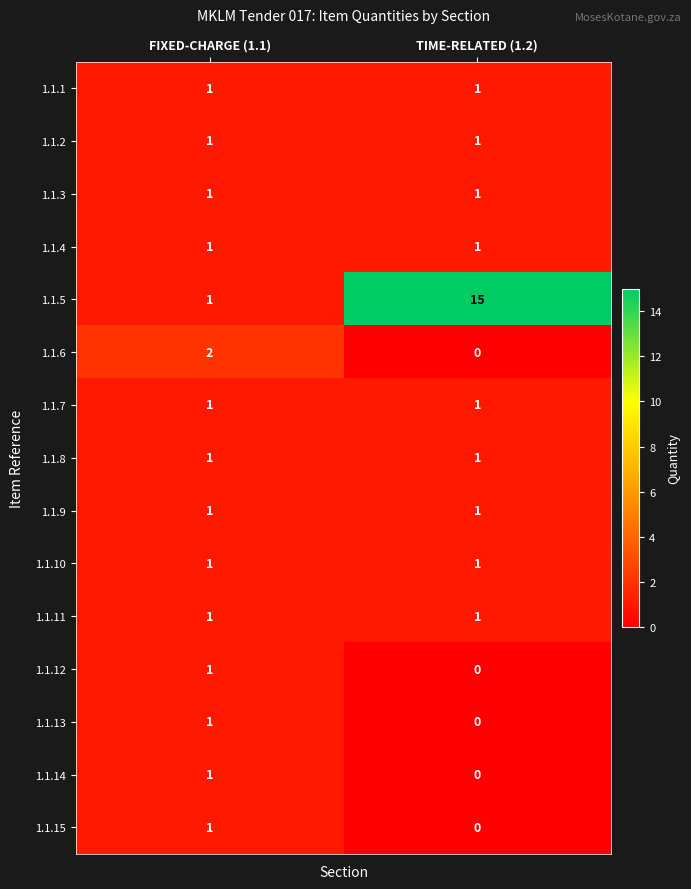

Which category has the highest value across all series?

TIME-RELATED (1.2)